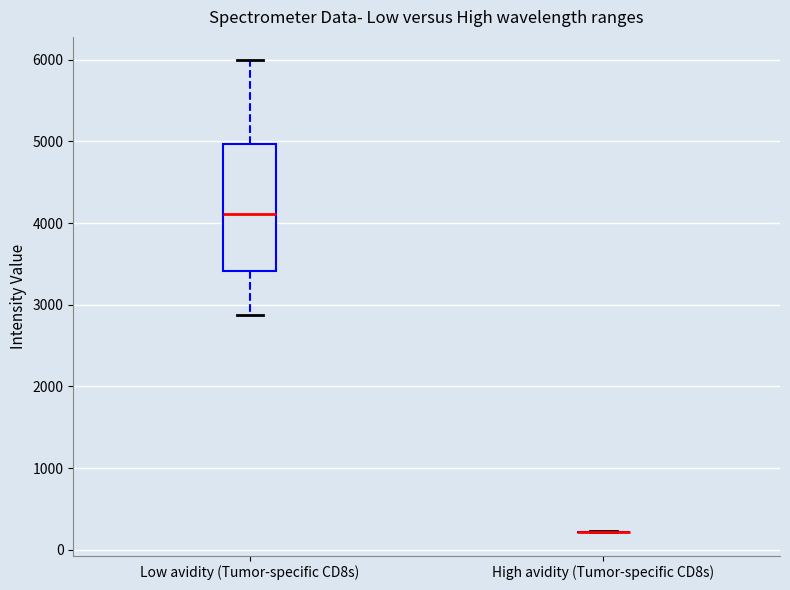

Reading left to right, transcribe this box plot: for each box, give where its median line is, the range the box spans, and where its two whiskers end, as read against the y-axis. The values are not printed on the chart, so give them approximately, as read against the axis.

Low avidity (Tumor-specific CD8s): median 4100, box 3400 to 5000, whiskers 2900 to 6000
High avidity (Tumor-specific CD8s): box collapsed to a line at 200, whiskers 200 to 200